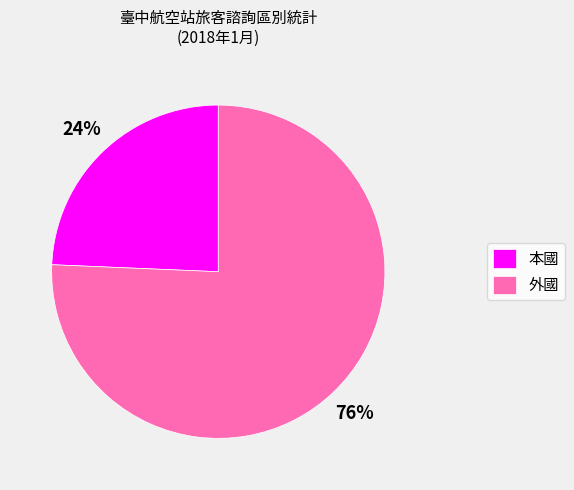

Which slice represents more than half of the pie?

外國